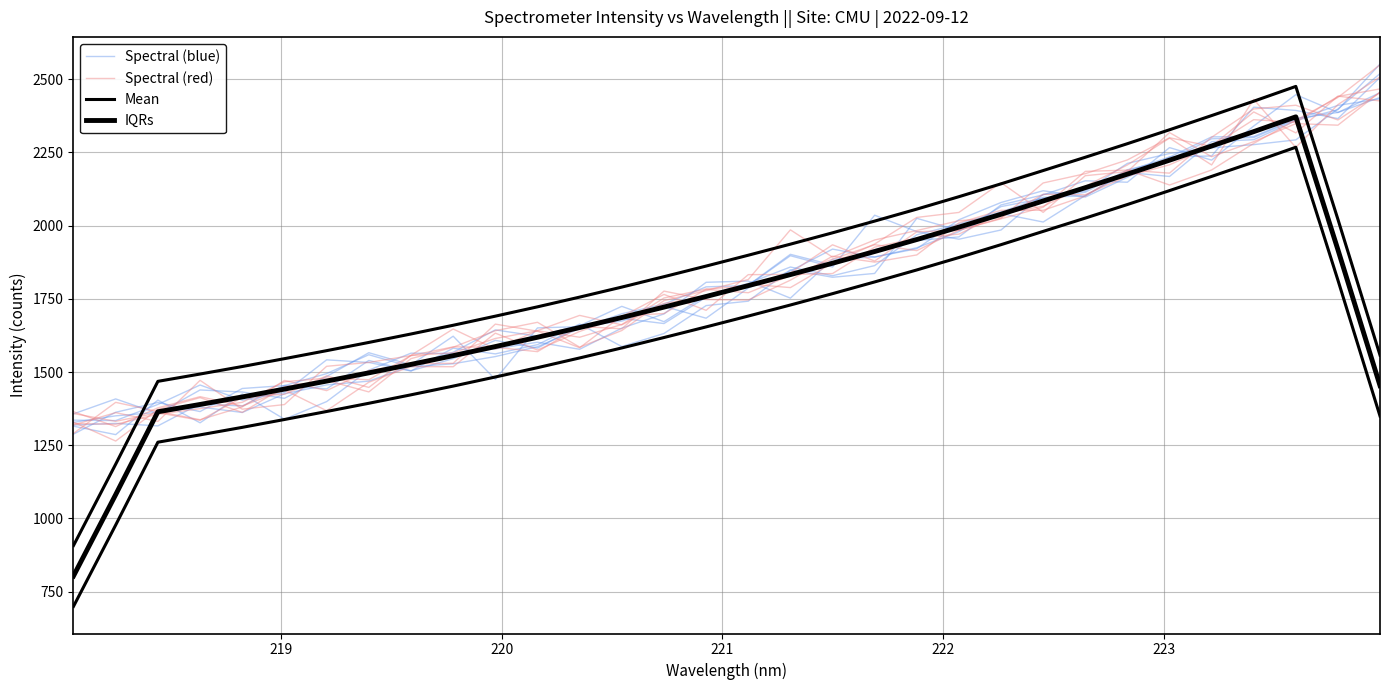

List the series in order of their peak value, highest first.

Spectral (blue), IQRs, Spectral (red), Mean